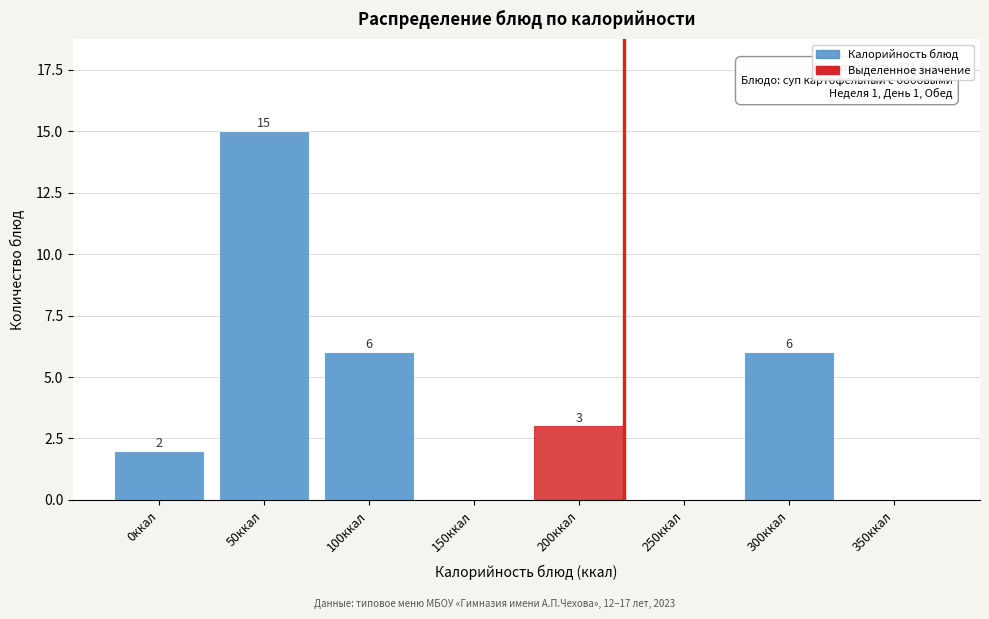

What is the ratio of the value at 300ккал to the value at 0ккал?

3.0